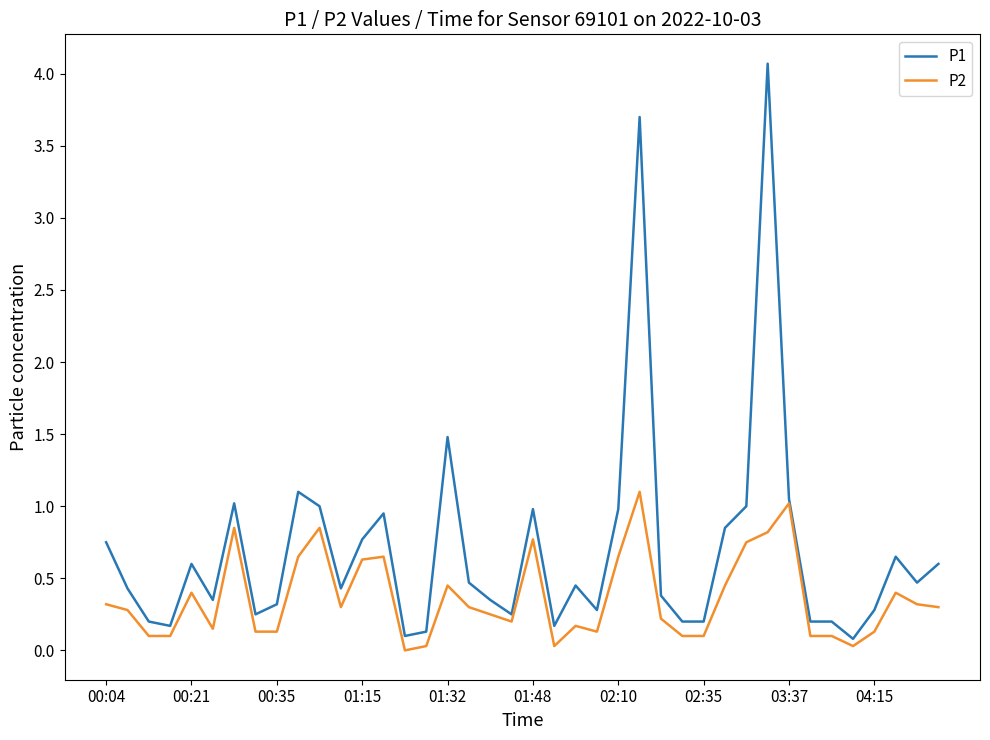

List the series in order of their peak value, highest first.

P1, P2